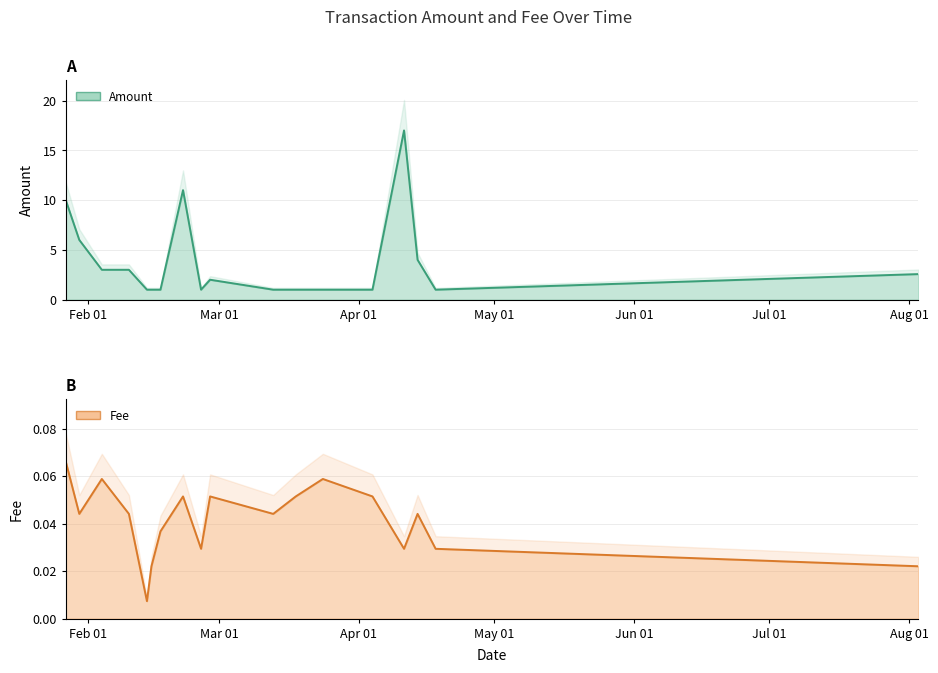

Reading left to right, extract all data points from this chart.

Amount: 2020-01-27=10.0	2020-01-30=6.0	2020-02-04=3.0	2020-02-10=3.0	2020-02-14=1.0	2020-02-15=1.0	2020-02-17=1.0	2020-02-22=11.0	2020-02-26=1.0	2020-02-28=2.0	2020-03-13=1.0	2020-03-18=1.0	2020-03-24=1.0	2020-04-04=1.0	2020-04-11=17.0	2020-04-14=4.0	2020-04-18=1.0	2020-08-03=2.6
Fee: 2020-01-27=0.1	2020-01-30=0.0	2020-02-04=0.1	2020-02-10=0.0	2020-02-14=0.0	2020-02-15=0.0	2020-02-17=0.0	2020-02-22=0.1	2020-02-26=0.0	2020-02-28=0.1	2020-03-13=0.0	2020-03-18=0.1	2020-03-24=0.1	2020-04-04=0.1	2020-04-11=0.0	2020-04-14=0.0	2020-04-18=0.0	2020-08-03=0.0